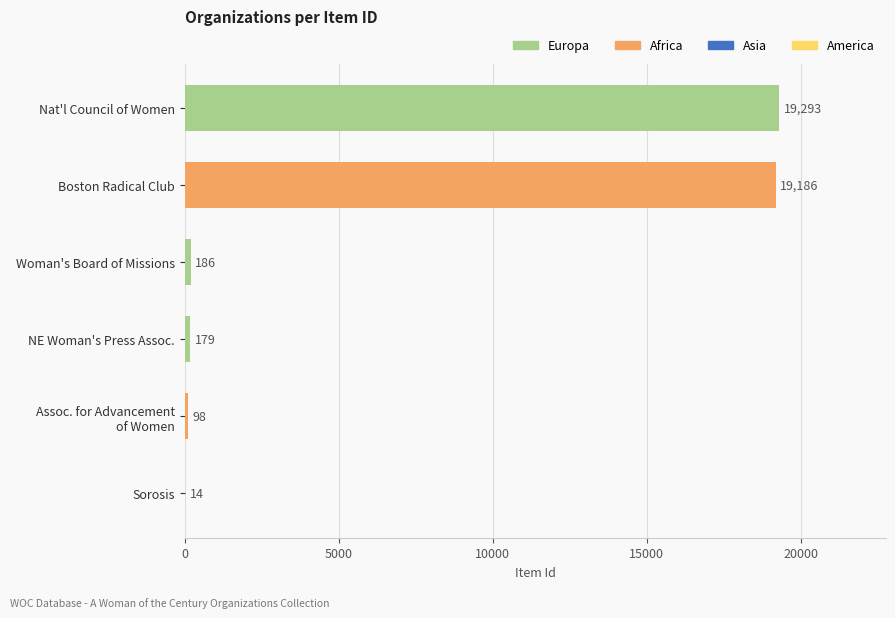

At which category does the chart reach its peak across all series?

Nat'l Council of Women